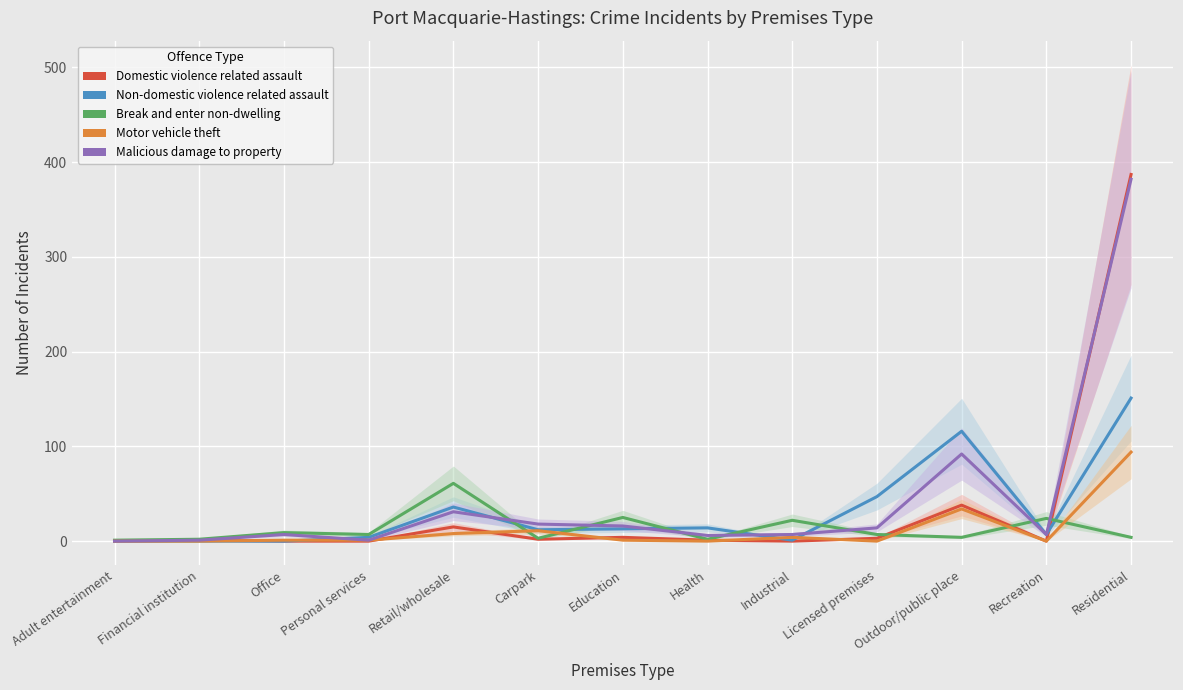

The value of Malicious damage to property at Personal services is 2. True or false?

False